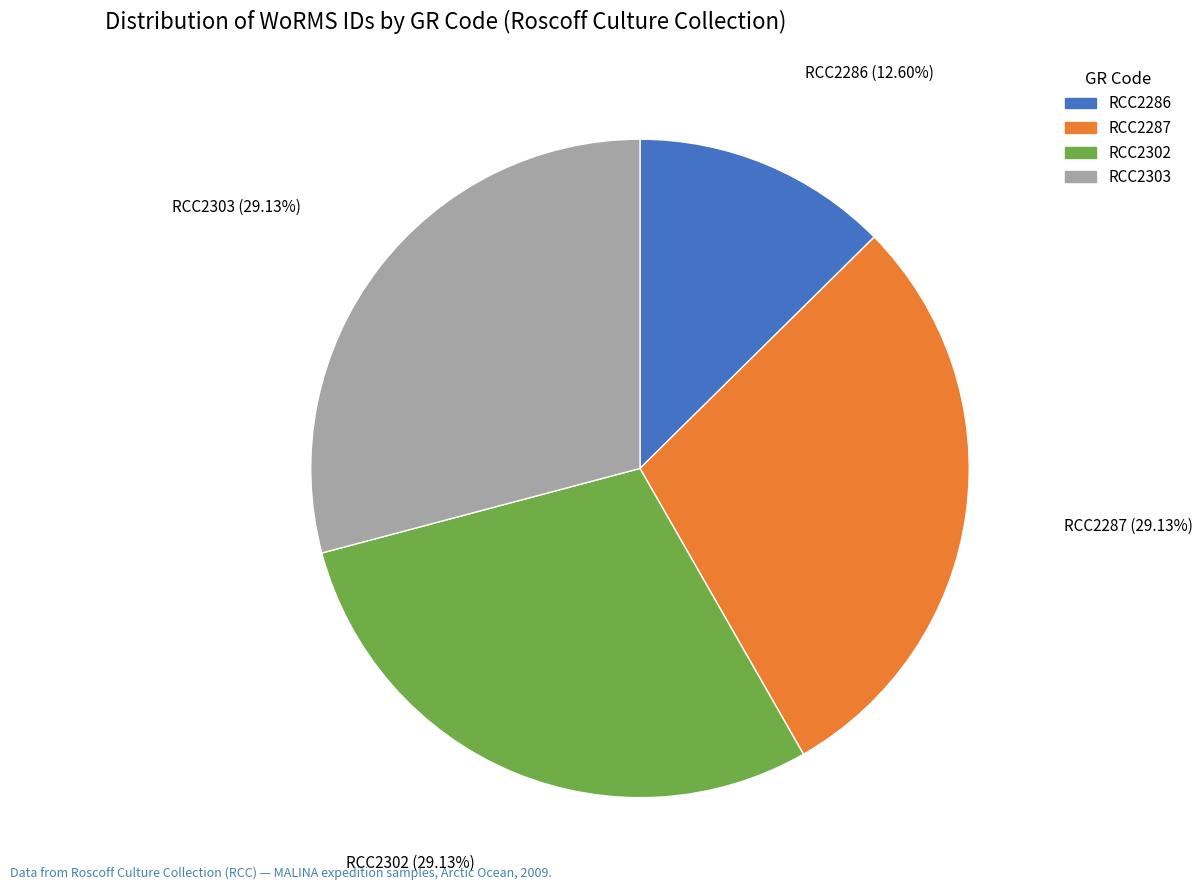

Does RCC2286 represent more than half of the total?

No